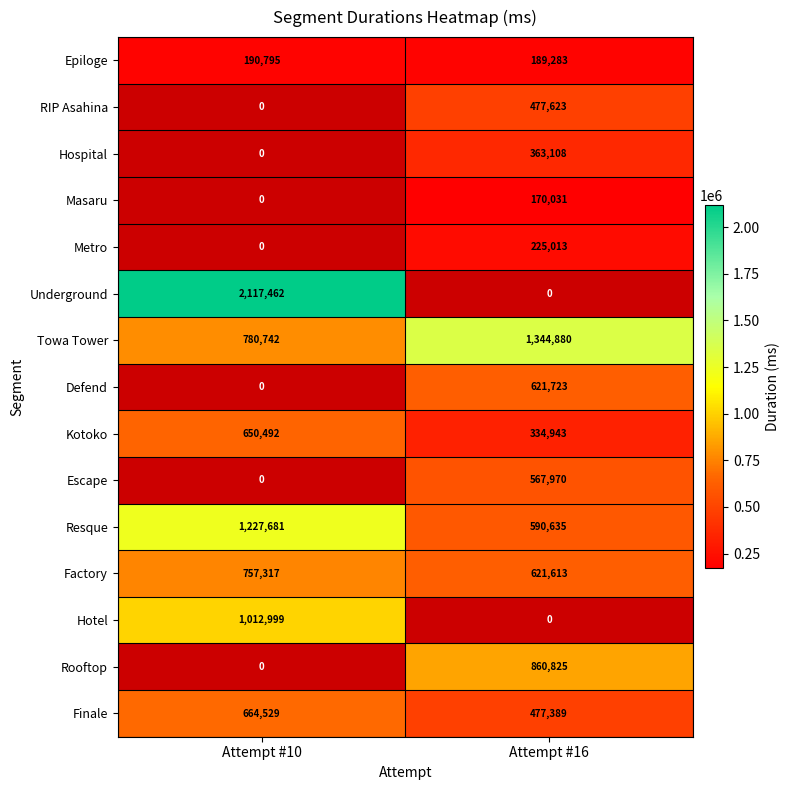

At how many categories does at least one series exceed 1701044?

1